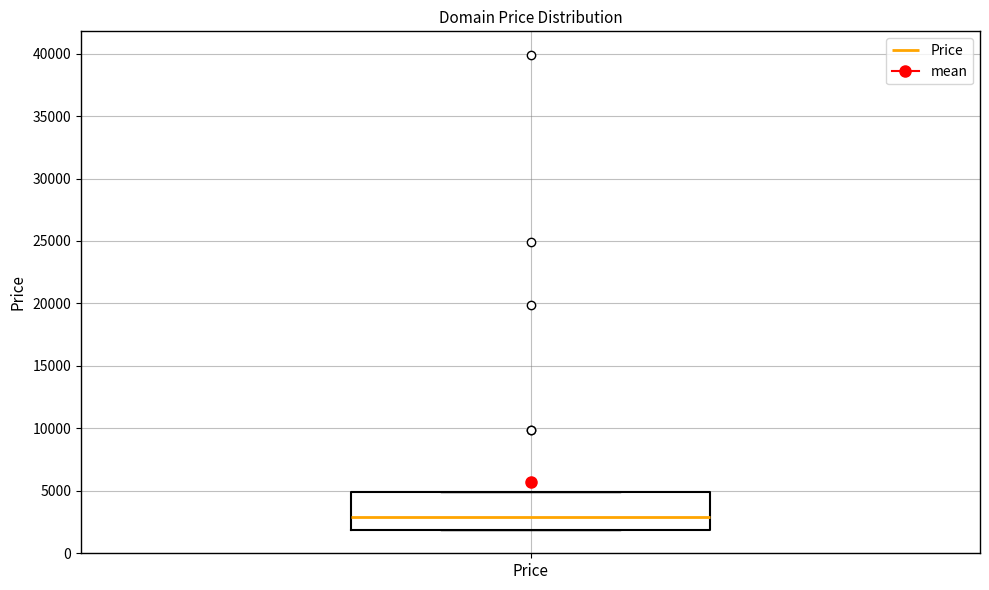

Where is the upper edge of the box for Price on the y-axis? The values are not printed on the chart, so give them approximately, as read against the axis.

5000